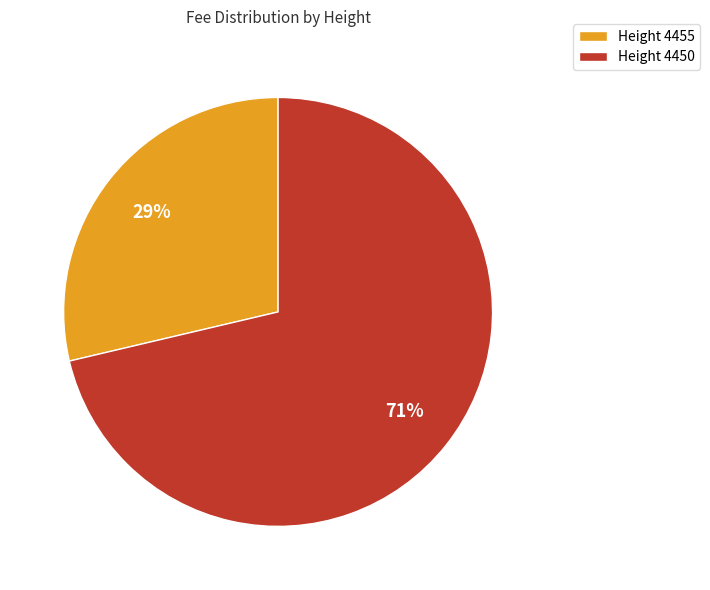

Count the number of slices in the pie.

2